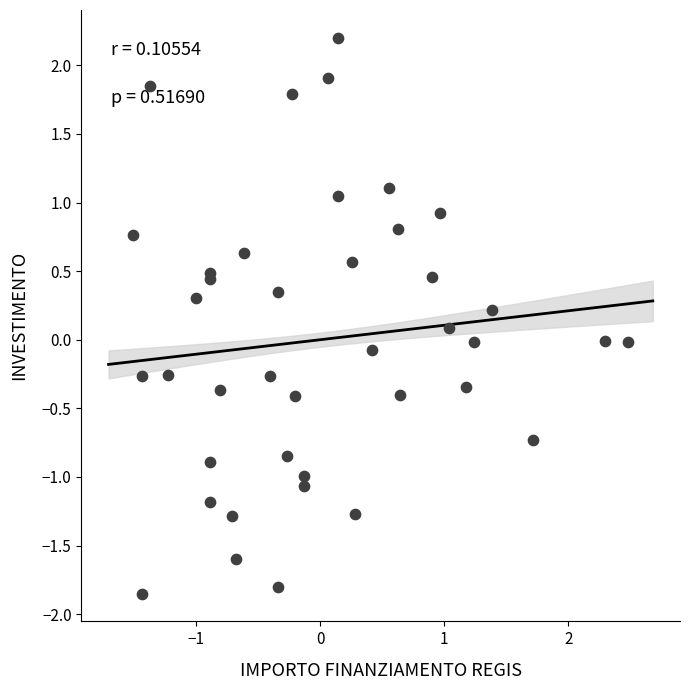

What is the range of X values (max minus min)?

4.0